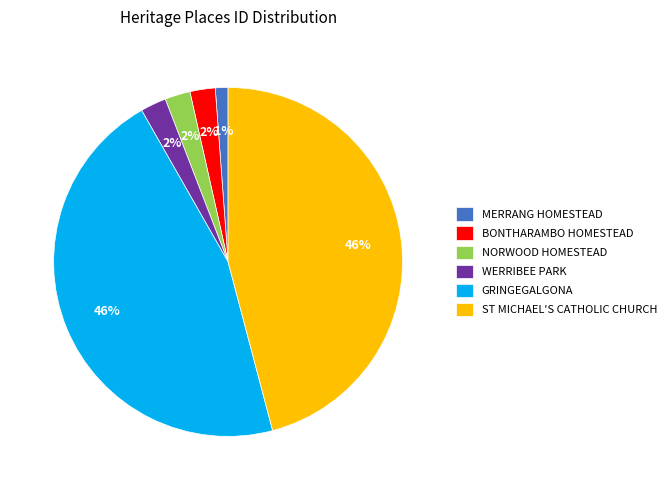

How many slices are in this pie chart?

6